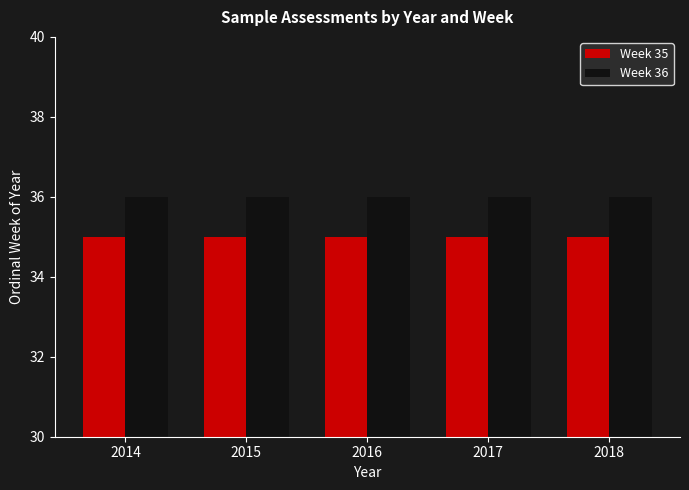

What is the sum of all Week 35 values?

175